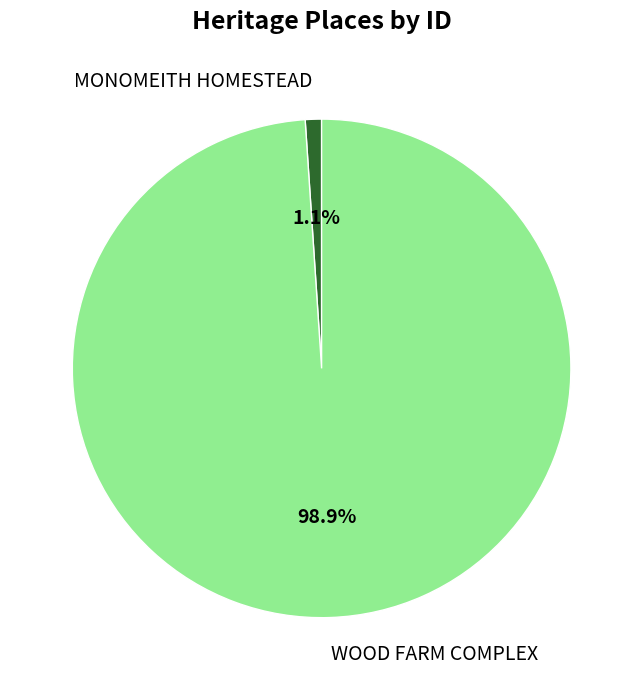

Which category accounts for the majority?

WOOD FARM COMPLEX